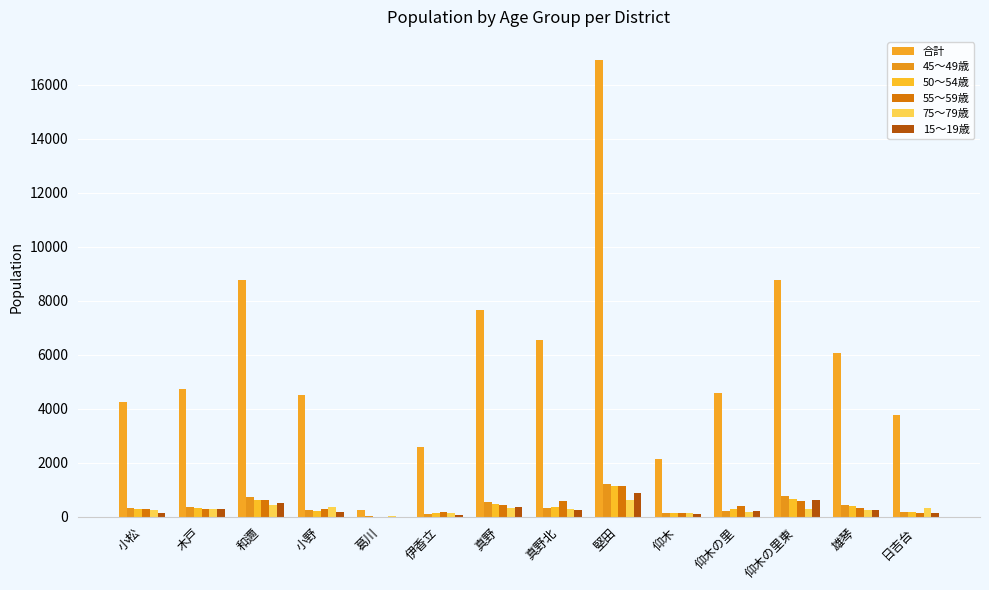

What position from the left is 小松?

1